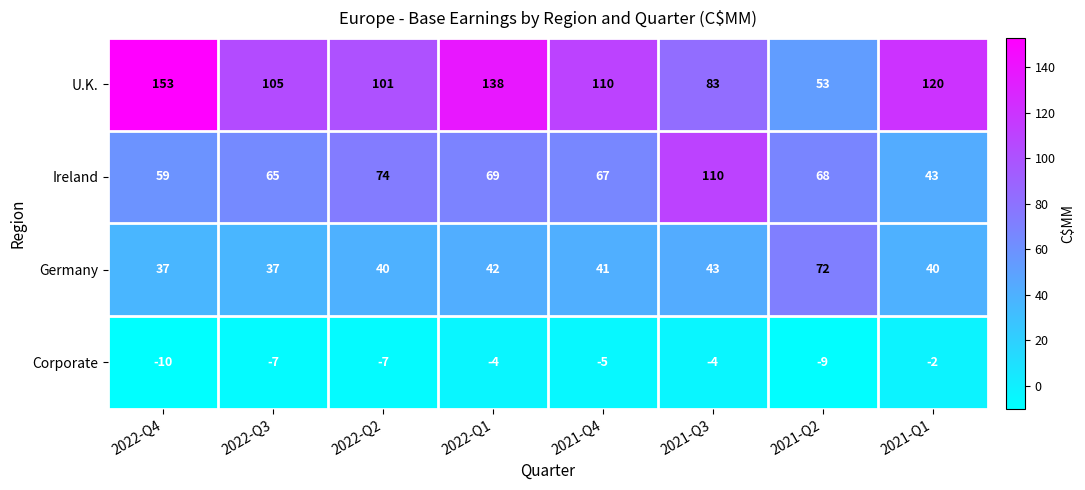

The Ireland series shows 34 at 2022-Q2. True or false?

False